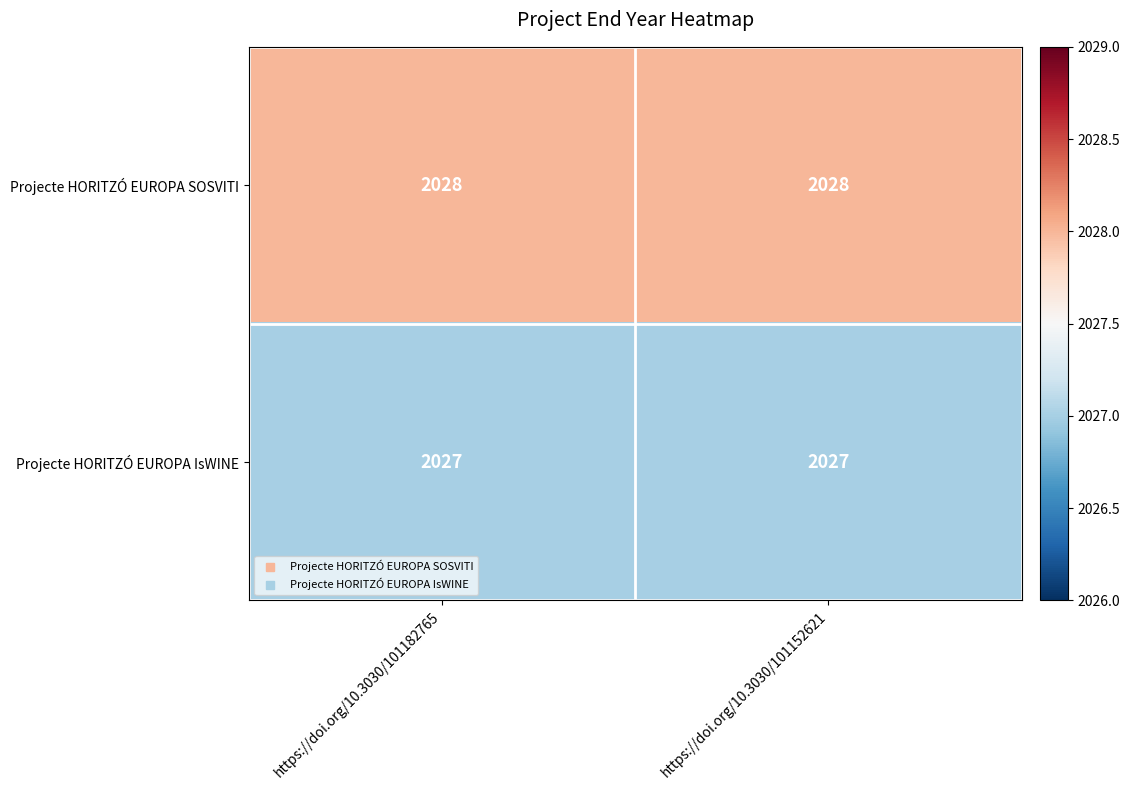

What is the total value across all series at https://doi.org/10.3030/101182765?

4055